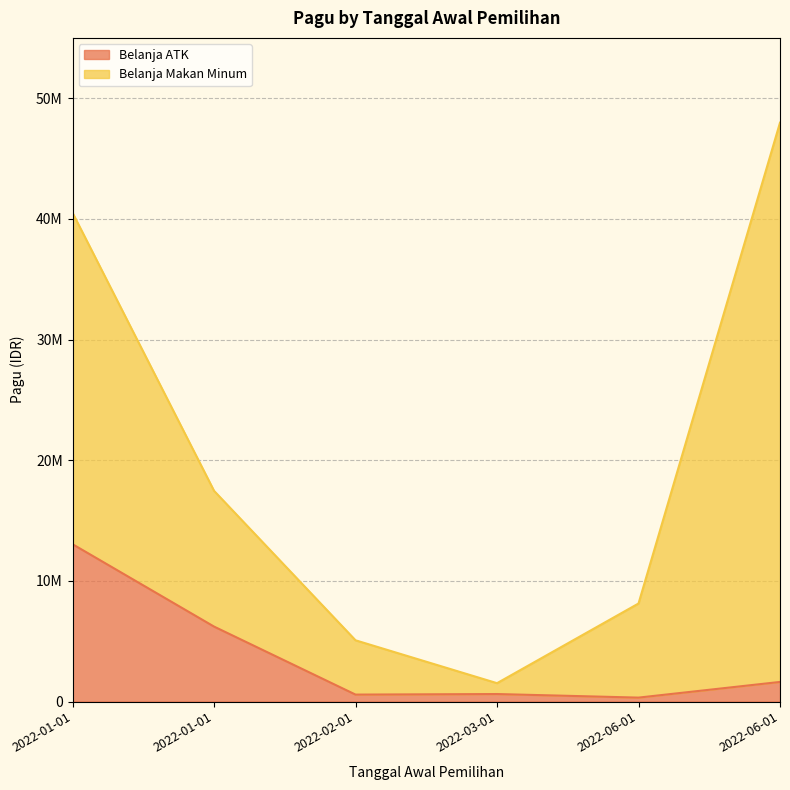

Is it true that the value at 2022-02-01 is 352453?

False